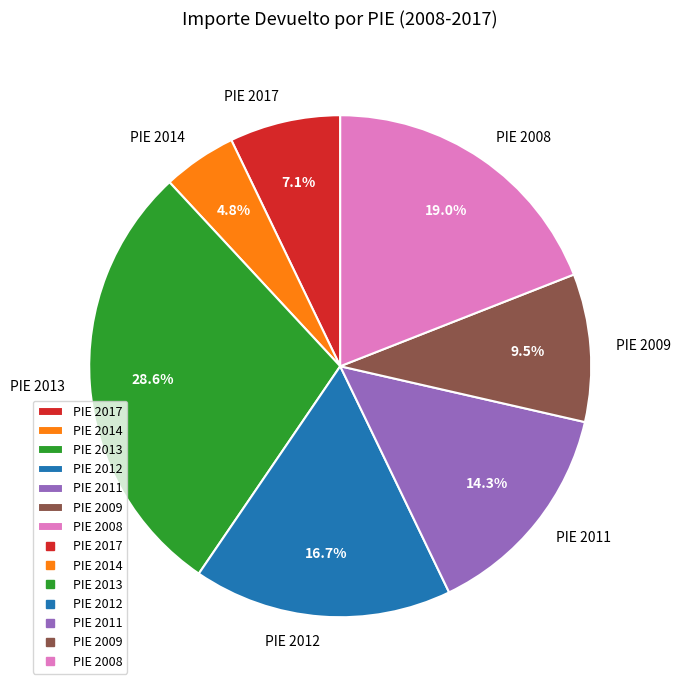

What is the smallest slice in the pie chart?

PIE 2014